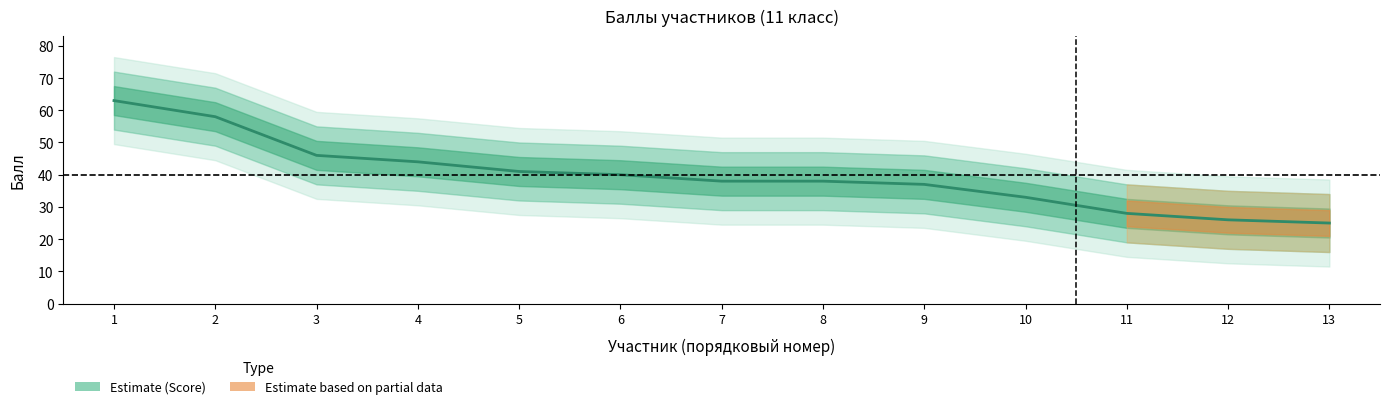

Where does the data first go above 38?

1